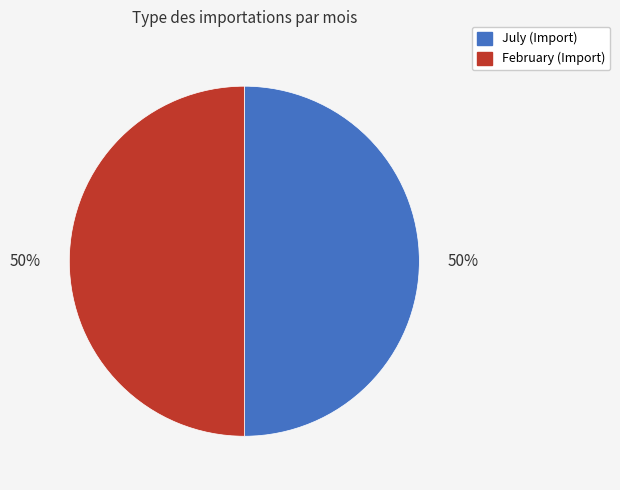

How many segments does this pie chart have?

2